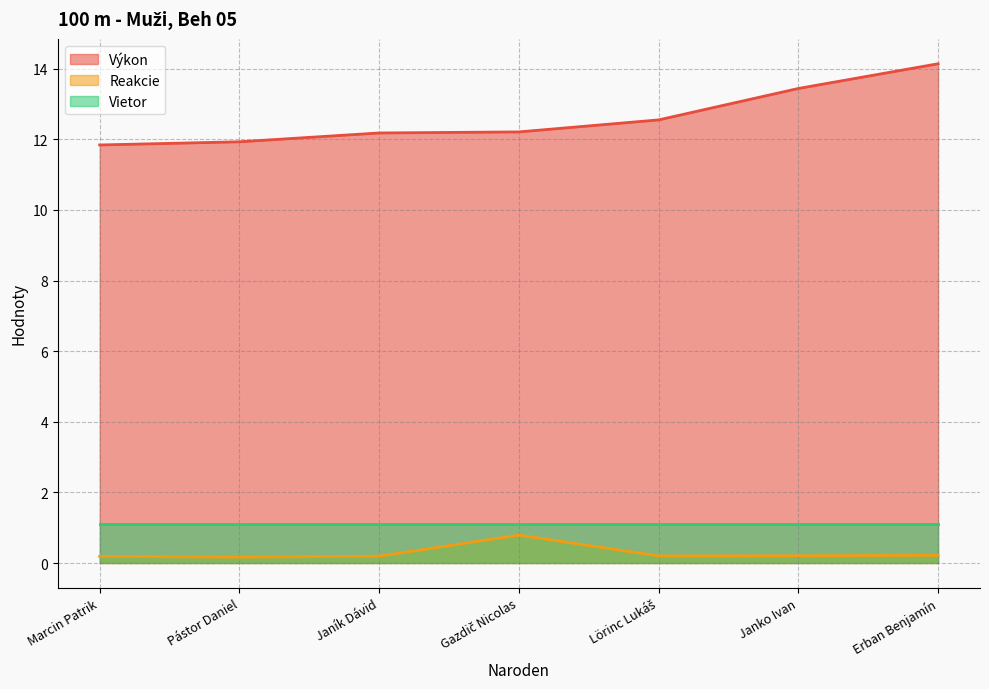

Which category has the highest value across all series?

Erban Benjamín